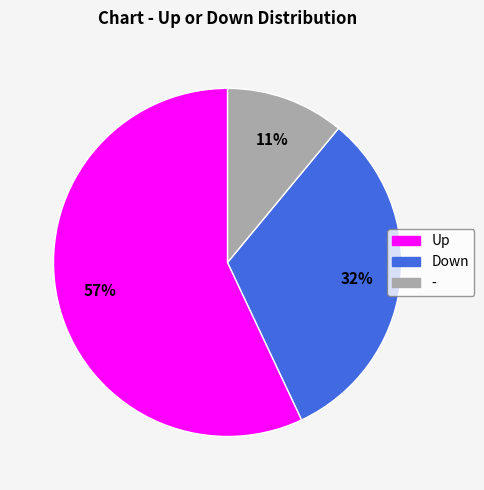

Is there any slice that represents more than half of the pie?

Yes